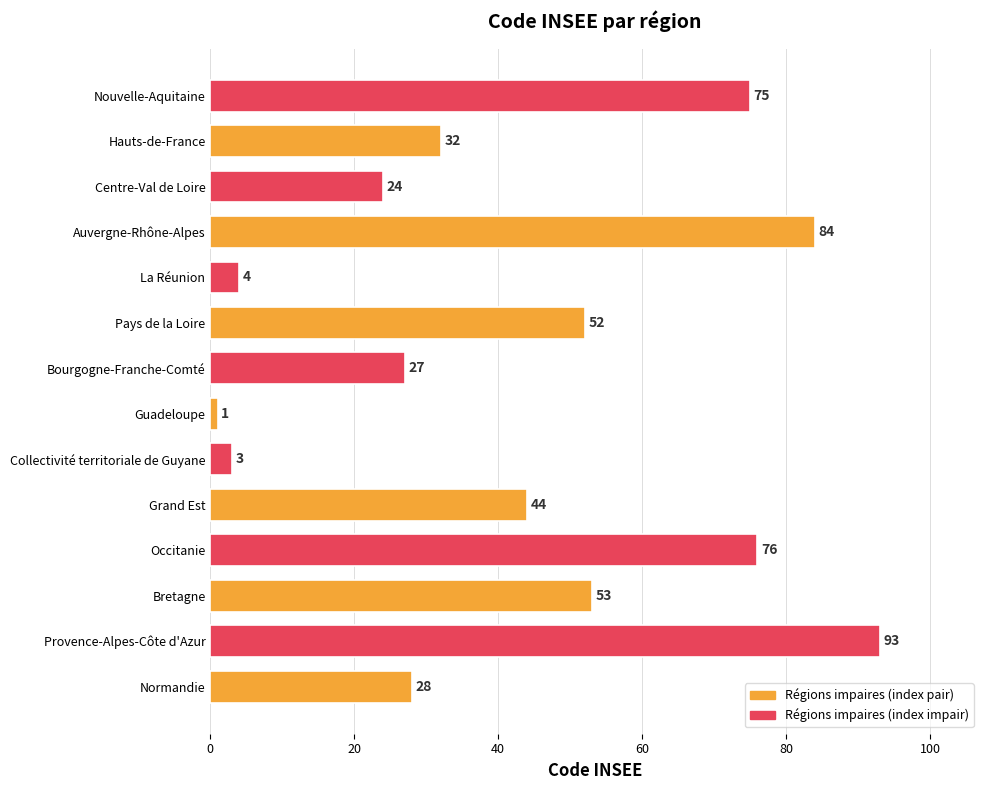

Rank the categories by value from highest to lowest.

Provence-Alpes-Côte d'Azur, Auvergne-Rhône-Alpes, Occitanie, Nouvelle-Aquitaine, Bretagne, Pays de la Loire, Grand Est, Hauts-de-France, Normandie, Bourgogne-Franche-Comté, Centre-Val de Loire, La Réunion, Collectivité territoriale de Guyane, Guadeloupe